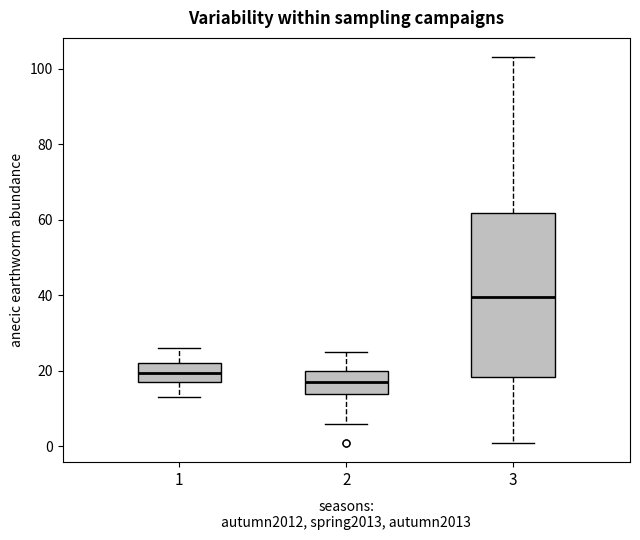

Which box is the tallest, from its lower edge to its upper edge?

3